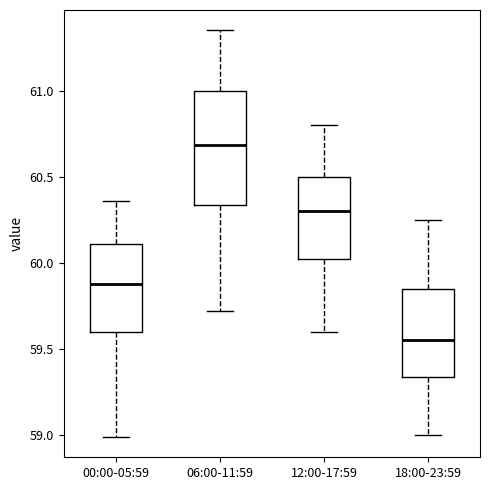

Reading left to right, read every box against the y-axis: the position of its median line, the range the box covers, and the ends of its whiskers. The values are not printed on the chart, so give them approximately, as read against the axis.

00:00-05:59: median 59.90, box 59.60 to 60.10, whiskers 59.00 to 60.35
06:00-11:59: median 60.70, box 60.35 to 61.00, whiskers 59.70 to 61.35
12:00-17:59: median 60.30, box 60.05 to 60.50, whiskers 59.60 to 60.80
18:00-23:59: median 59.55, box 59.35 to 59.85, whiskers 59.00 to 60.25